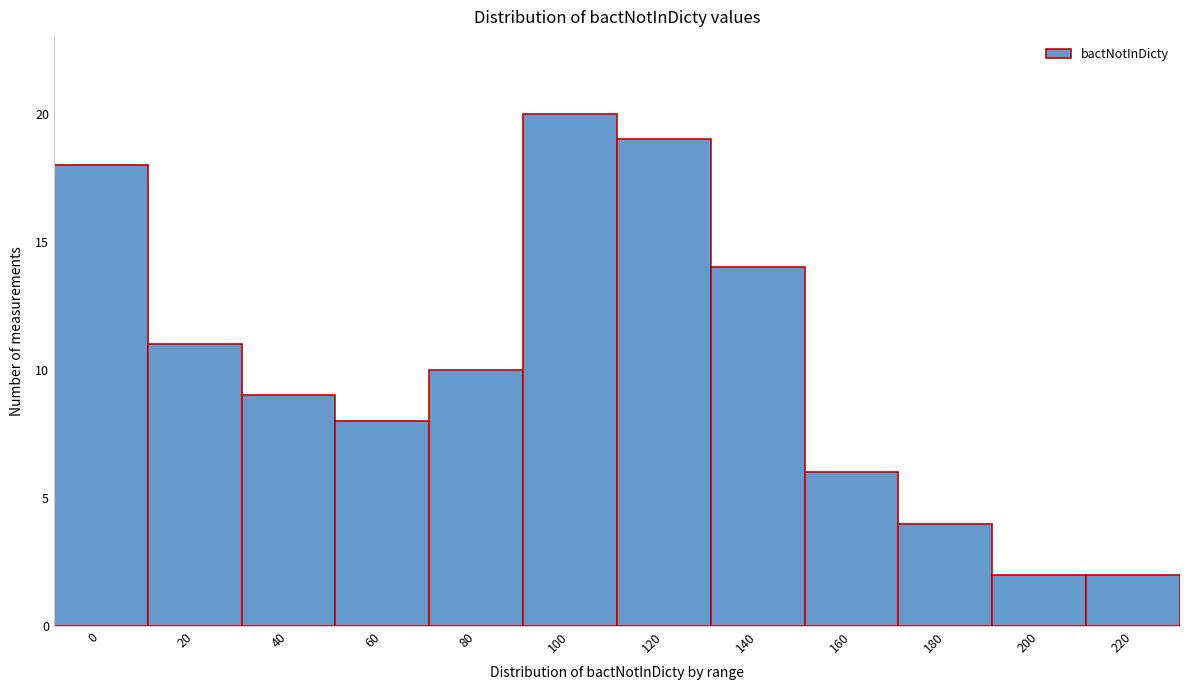

Reading left to right, transcribe all the data shown in this chart.

0=18	20=11	40=9	60=8	80=10	100=20	120=19	140=14	160=6	180=4	200=2	220=2